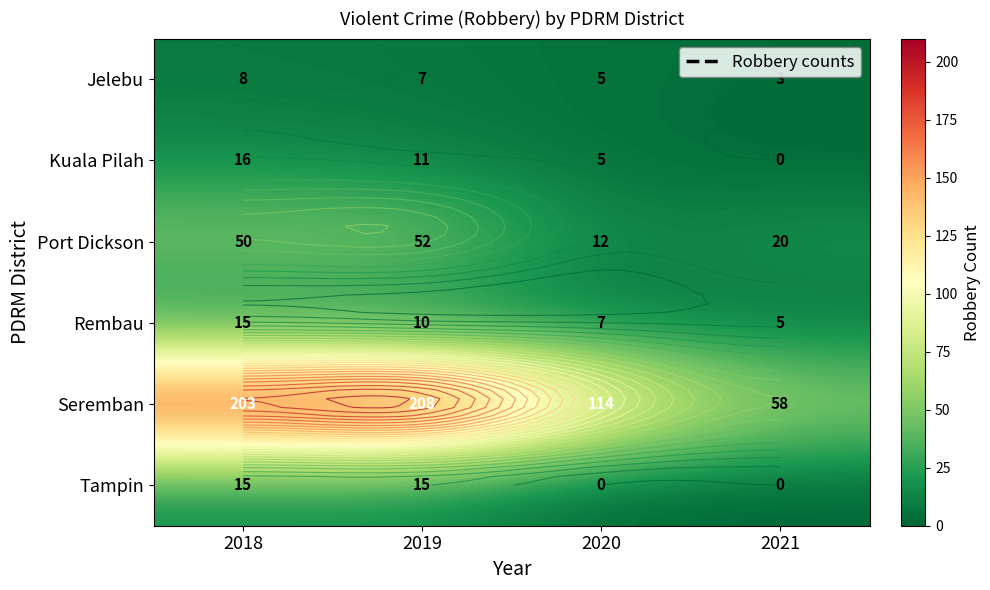

What is the sum of the Kuala Pilah values at 2019 and 2021?

11